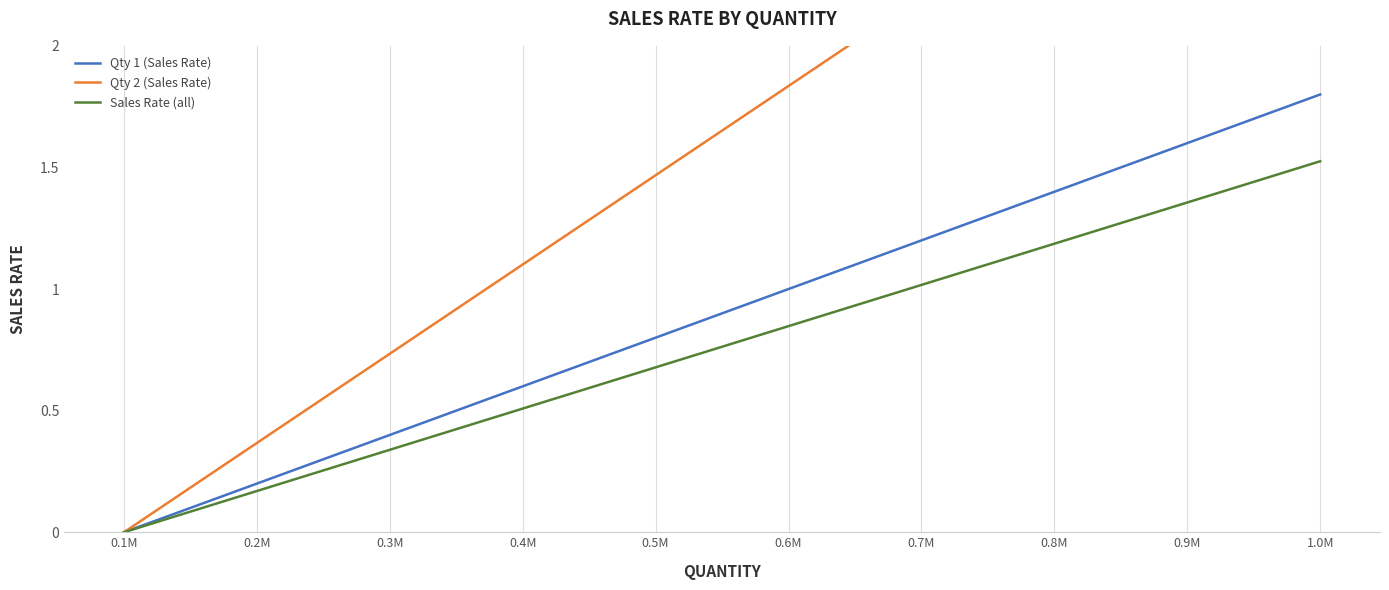

True or false: Sales Rate (all) has more than 0 interior local peaks.

False